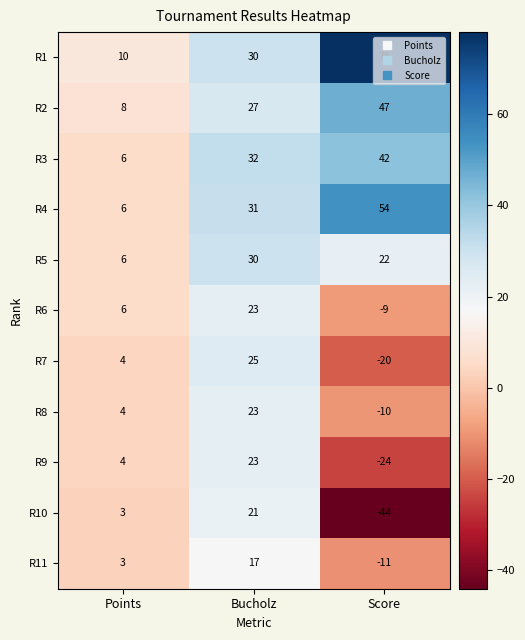

At which category is the sum across all series the highest?

Bucholz